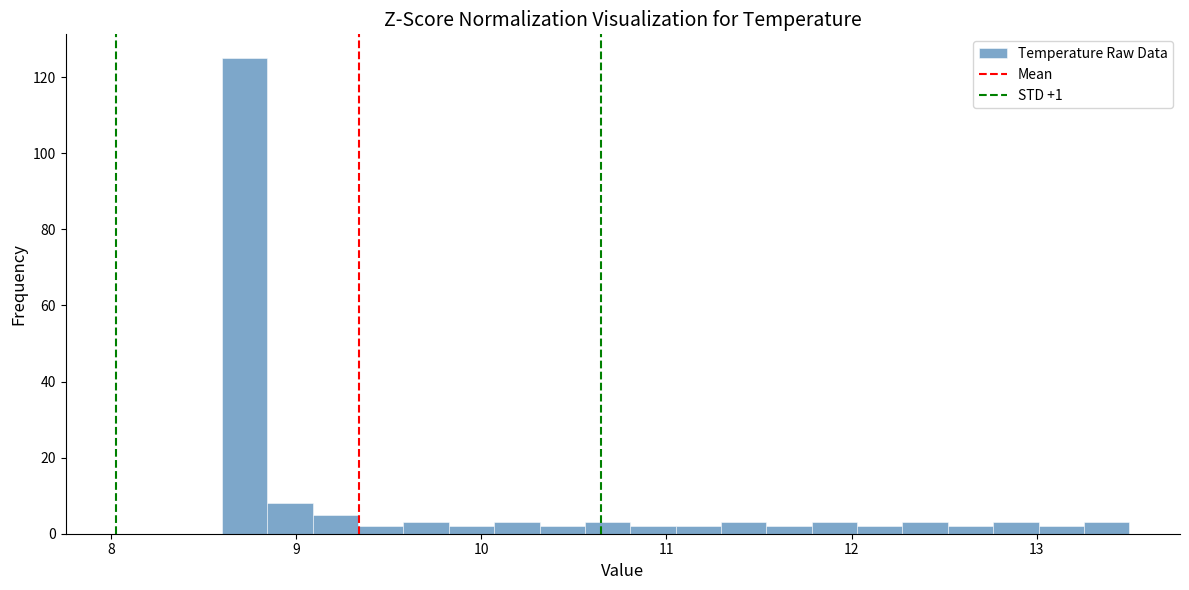

Around what value on the x-axis is the tallest bar? Give the approximate position of its centre, as read against the axis.

8.7